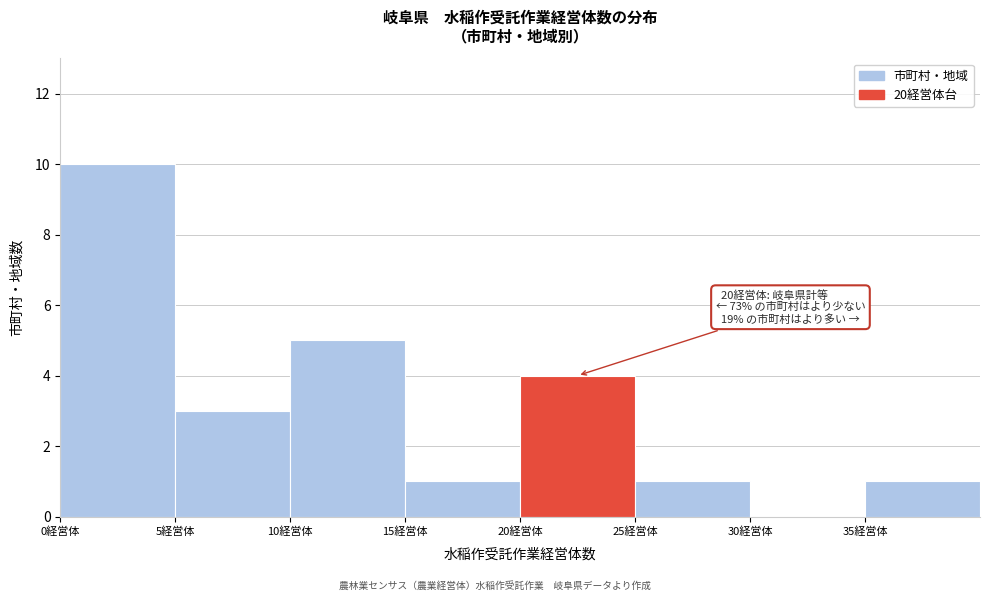

Which range on the x-axis has the tallest bar?

0 to 5